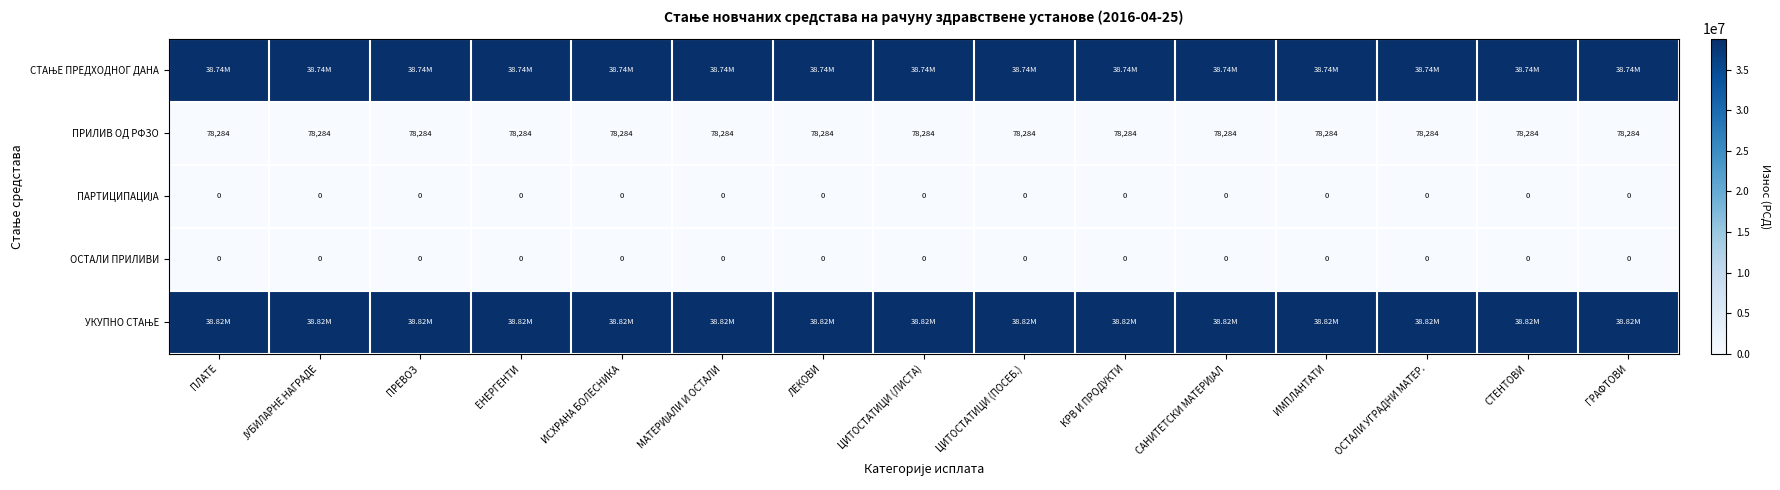

Is the value of ПРИЛИВ ОД РФЗО at ИСХРАНА БОЛЕСНИКА greater than the value of ОСТАЛИ ПРИЛИВИ at ГРАФТОВИ?

Yes